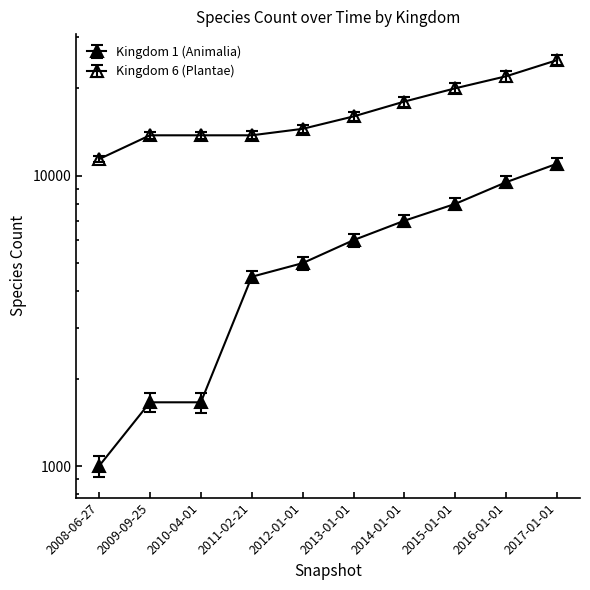

At how many categories does at least one series exceed 12177?

9